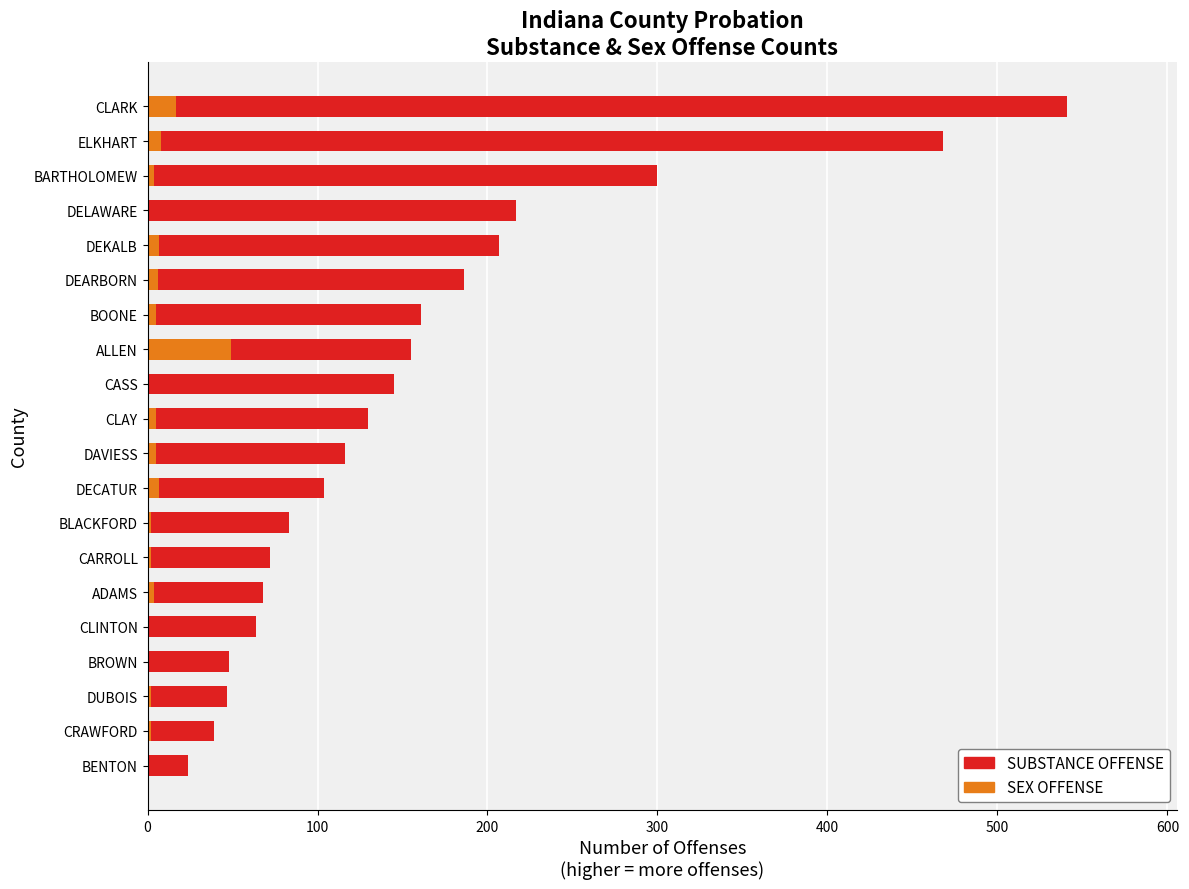

Which series changed the most between DECATUR and CASS?

SUBSTANCE OFFENSE